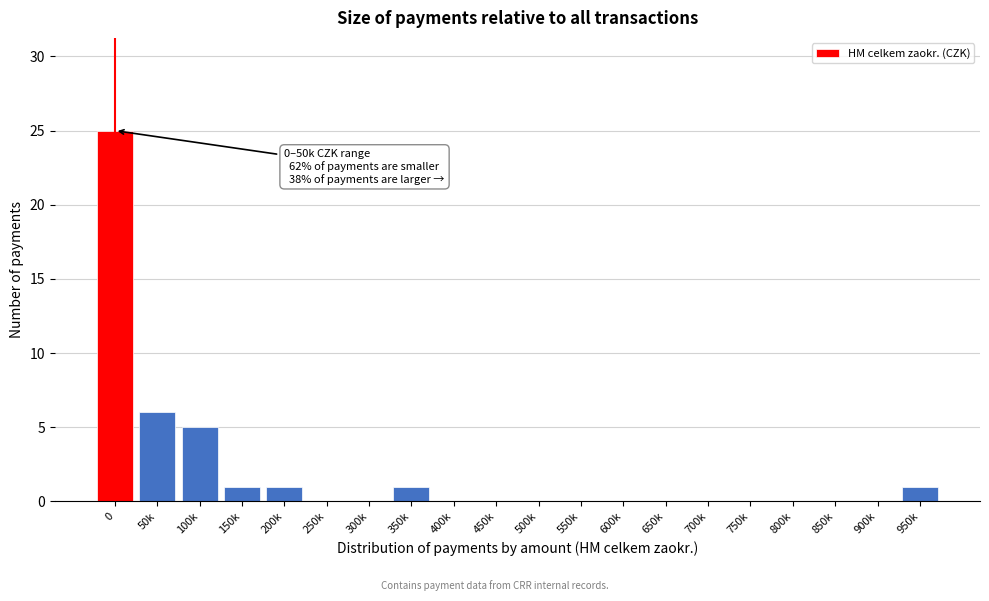

Reading left to right, transcribe all the data shown in this chart.

0=25	50k=6	100k=5	150k=1	200k=1	250k=0	300k=0	350k=1	400k=0	450k=0	500k=0	550k=0	600k=0	650k=0	700k=0	750k=0	800k=0	850k=0	900k=0	950k=1